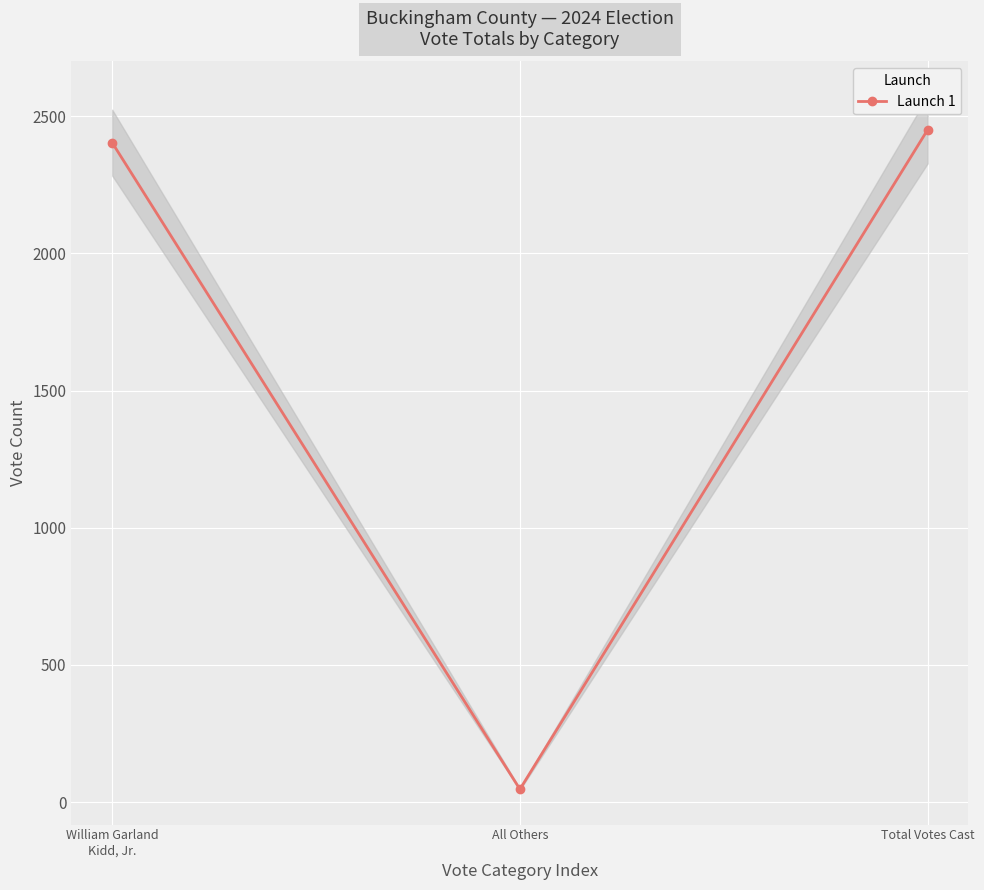

Rank the categories by value from lowest to highest.

All Others, William Garland
Kidd, Jr., Total Votes Cast